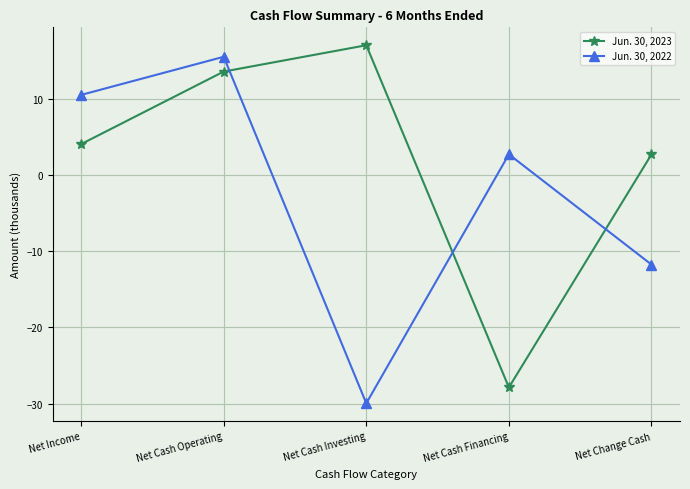

Which category has the lowest value in the Jun. 30, 2023 series?

Net Cash Financing